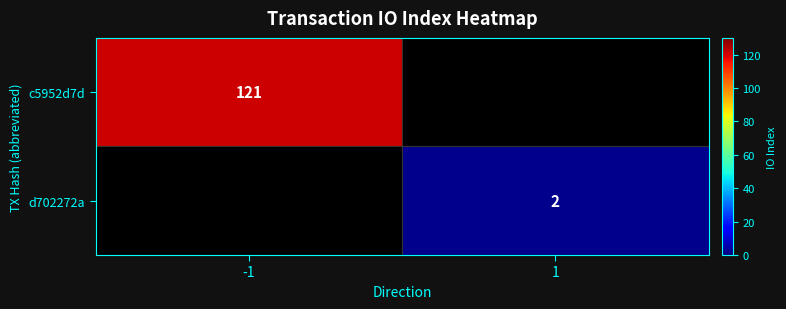

The value of d702272a at 1 is 2. True or false?

True